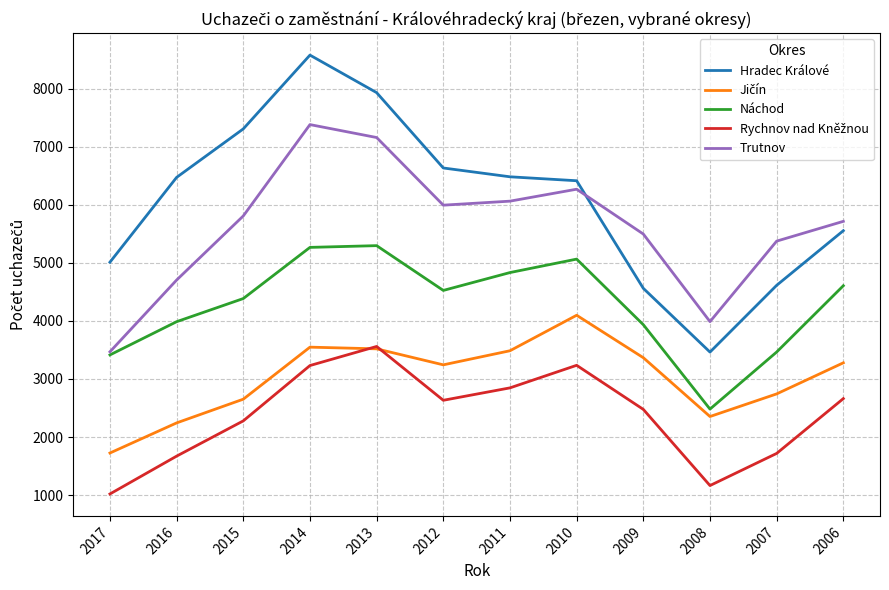

At which category is the sum across all series the highest?

2014